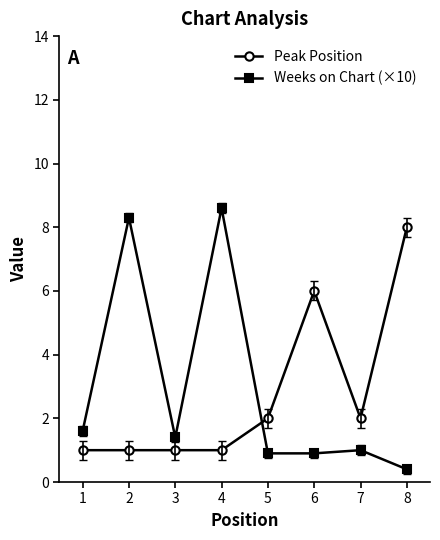

Reading left to right, transcribe all the data shown in this chart.

Peak Position: 1.0	1.0	1.0	1.0	2.0	6.0	2.0	8.0
Weeks on Chart (×10): 1.6	8.3	1.4	8.6	0.9	0.9	1.0	0.4